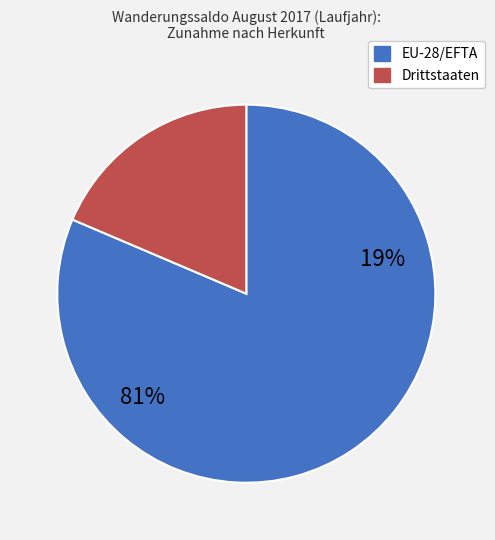

Is the sum of Drittstaaten and EU-28/EFTA greater than half?

Yes